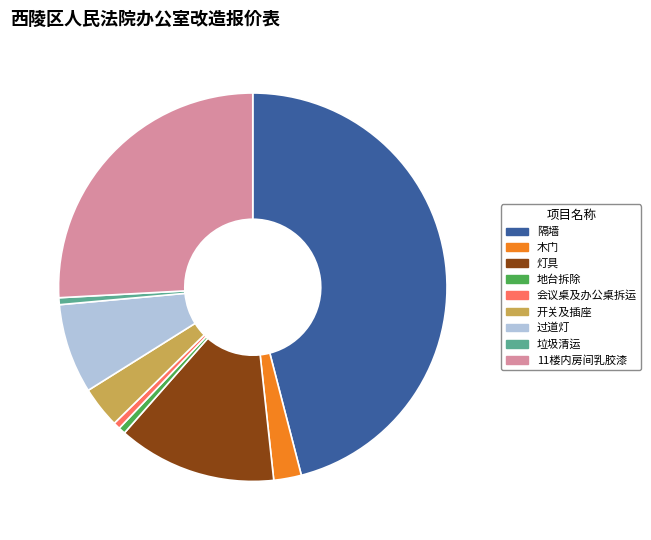

Does 灯具 account for over 50% of the chart?

No